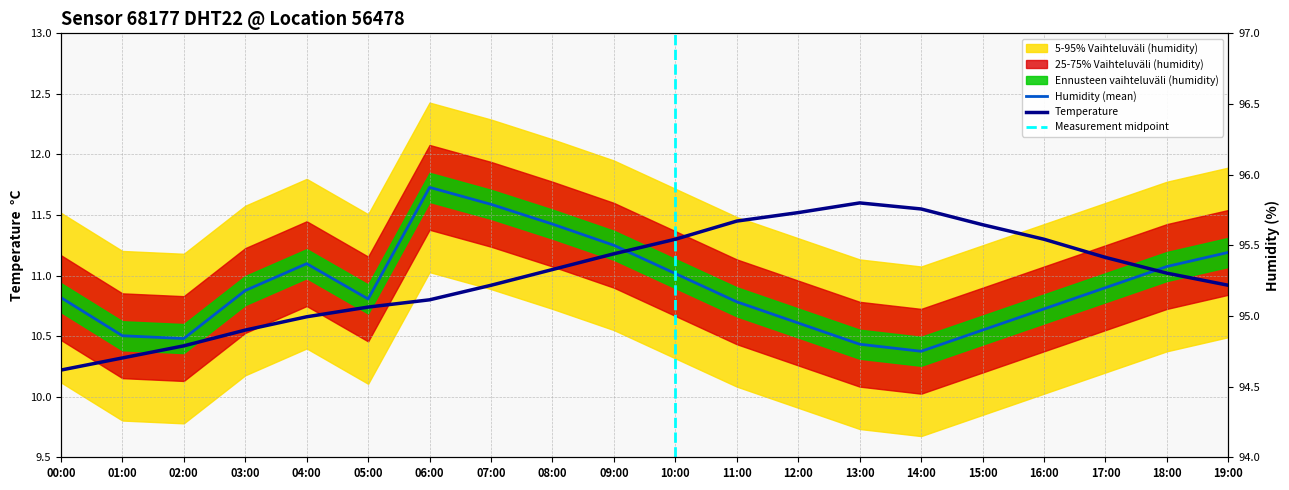

Rank the series by their maximum value, from highest to lowest.

humidity, temperature